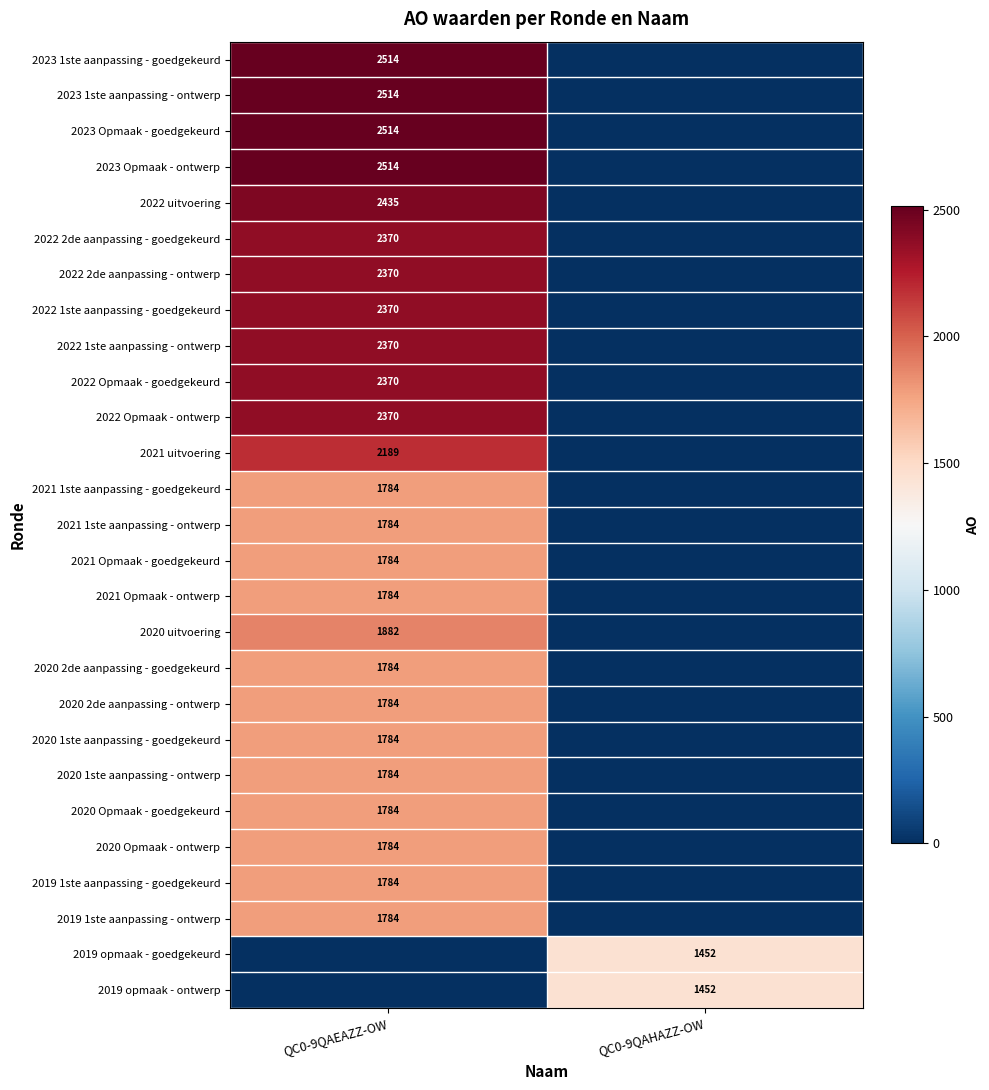

True or false: 2023 Opmaak - ontwerp has a value of 2514 at QC0-9QAEAZZ-OW.

True